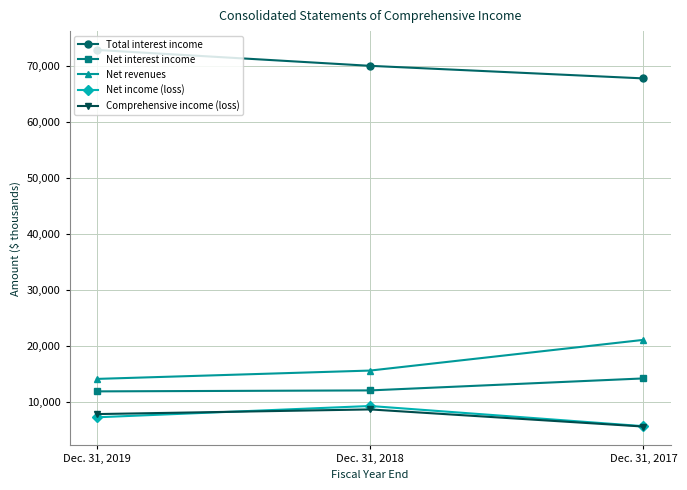

Rank the series by their maximum value, from lowest to highest.

Comprehensive income (loss), Net income (loss), Net interest income, Net revenues, Total interest income